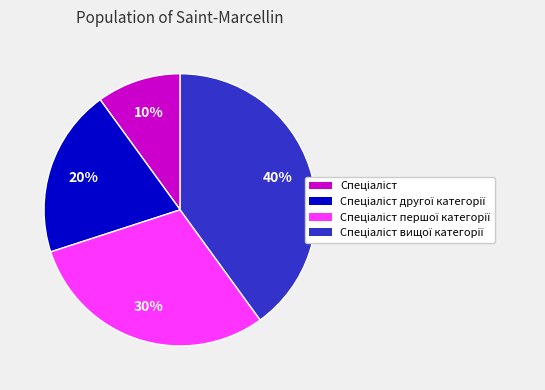

To the nearest percent, what is the difference between the largest and smallest slice percentages?

30%